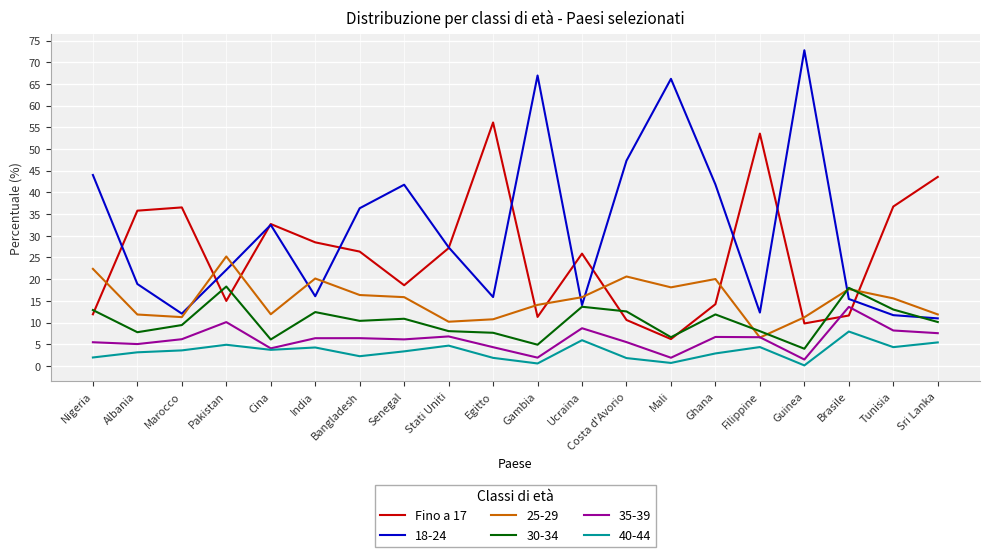

Between Bangladesh and Tunisia, which series saw the biggest shift?

18-24